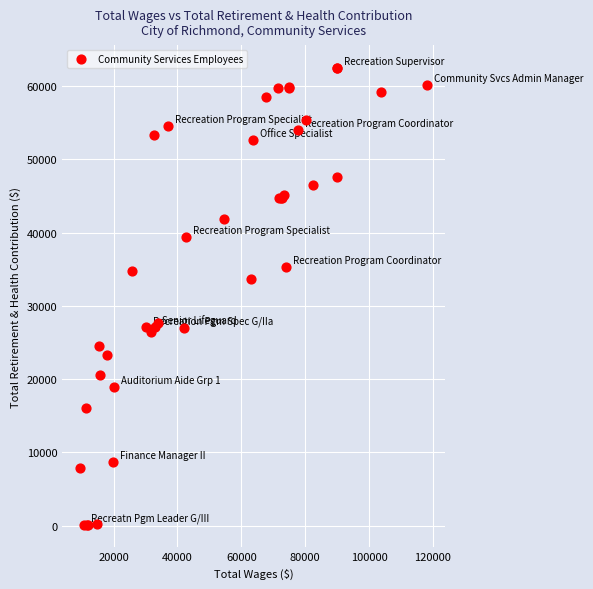

What Y value in the scatter plot is closest to 31307?

33705